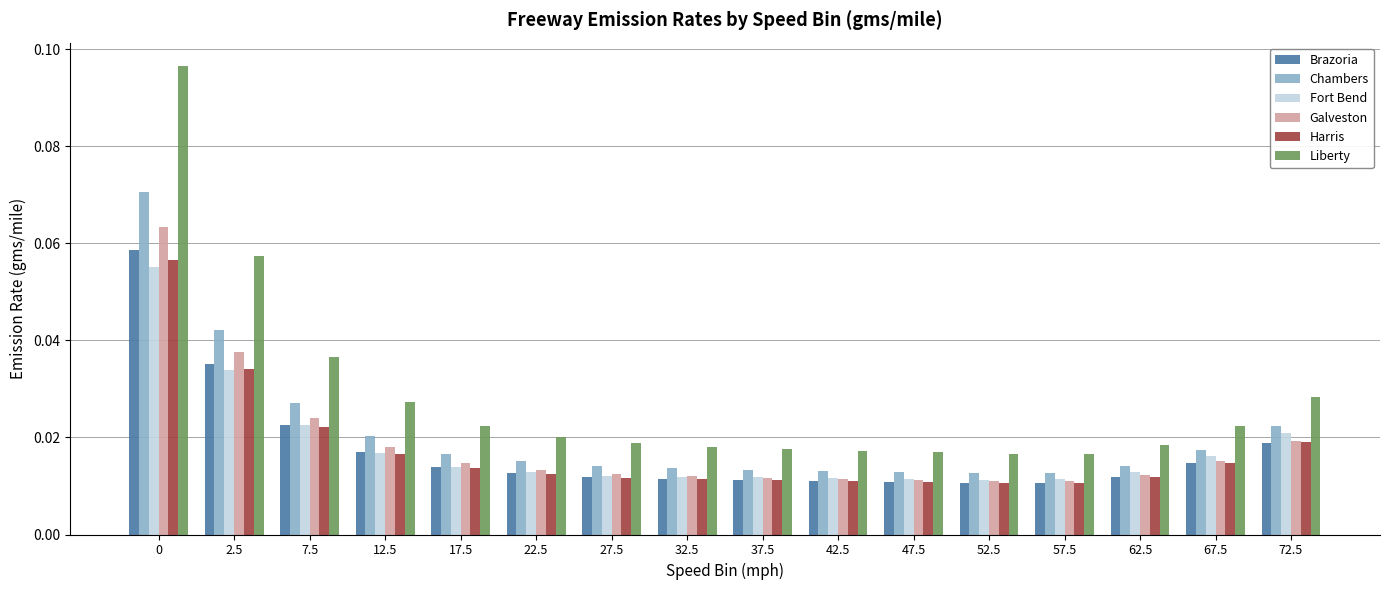

What is the label of the 3rd bar from the right?

62.5